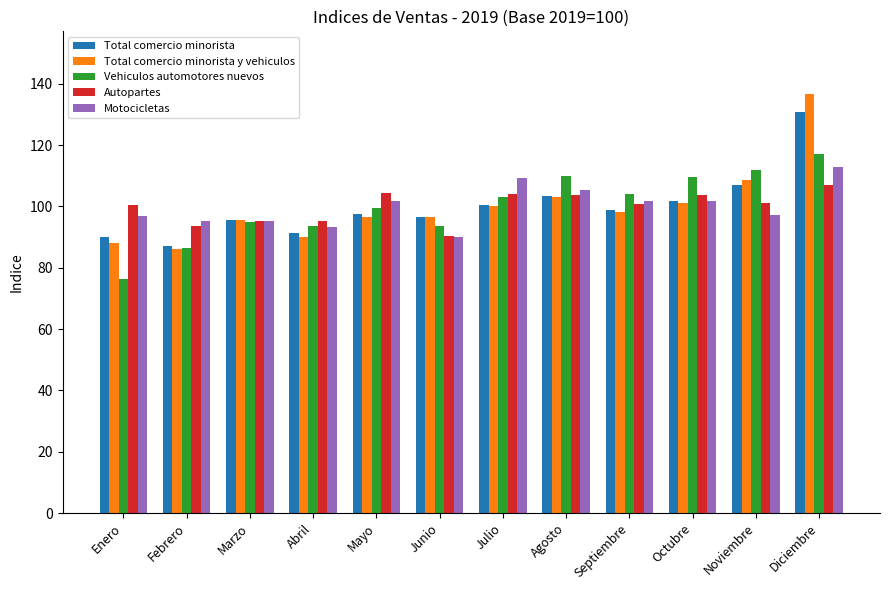

The Total comercio minorista series shows 51.1 at Julio. True or false?

False